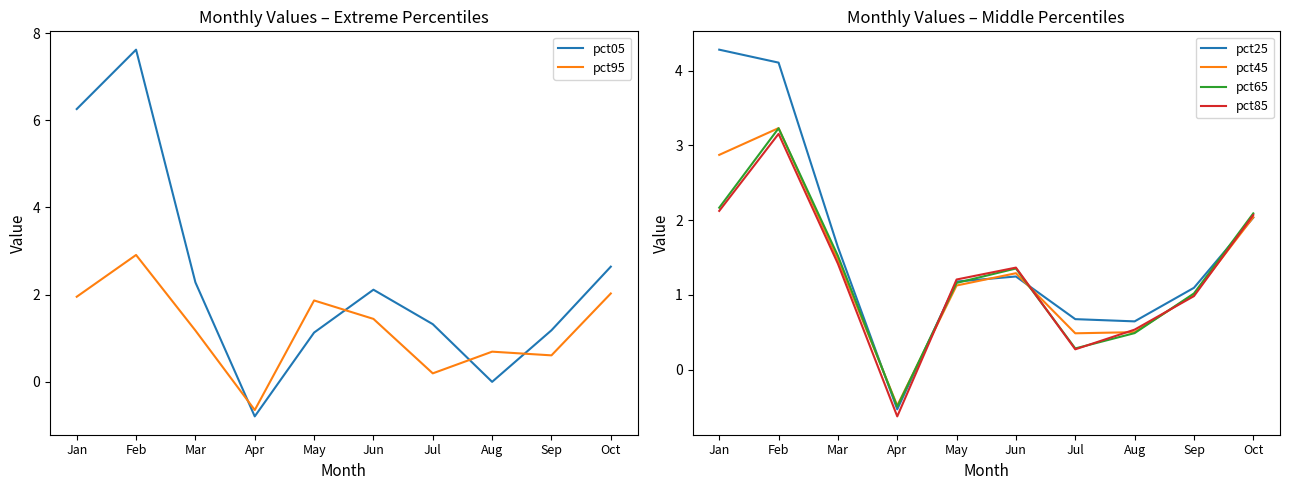

Read the pct25 value at Sep.

1.1